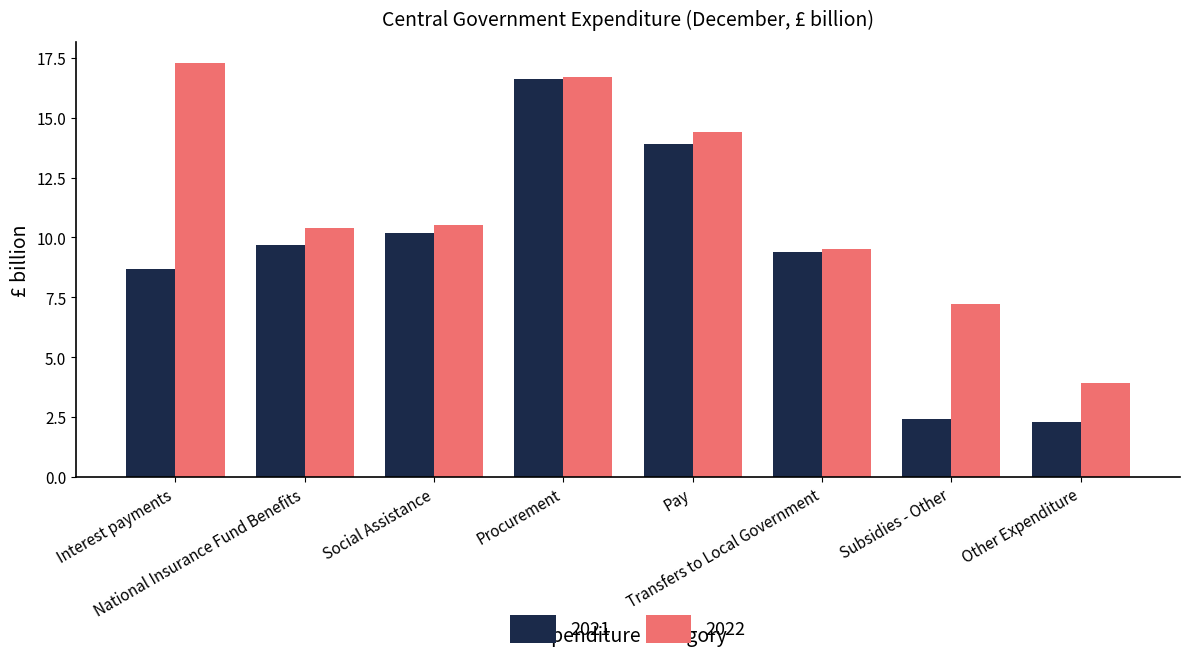

The value of 2022 at Transfers to Local Government is 9.5. True or false?

True